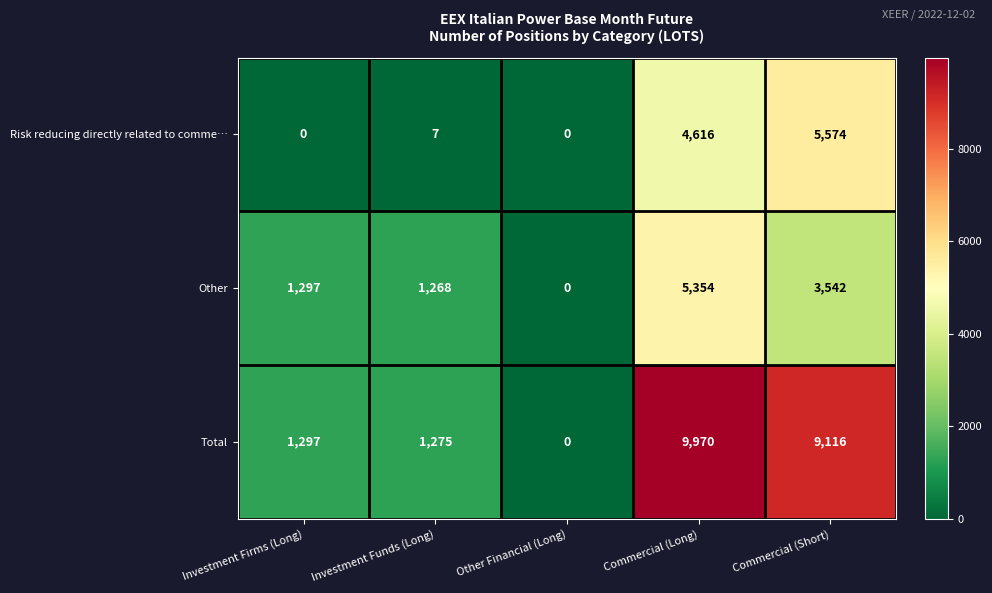

The value of Total at Commercial (Long) is 9970. True or false?

True